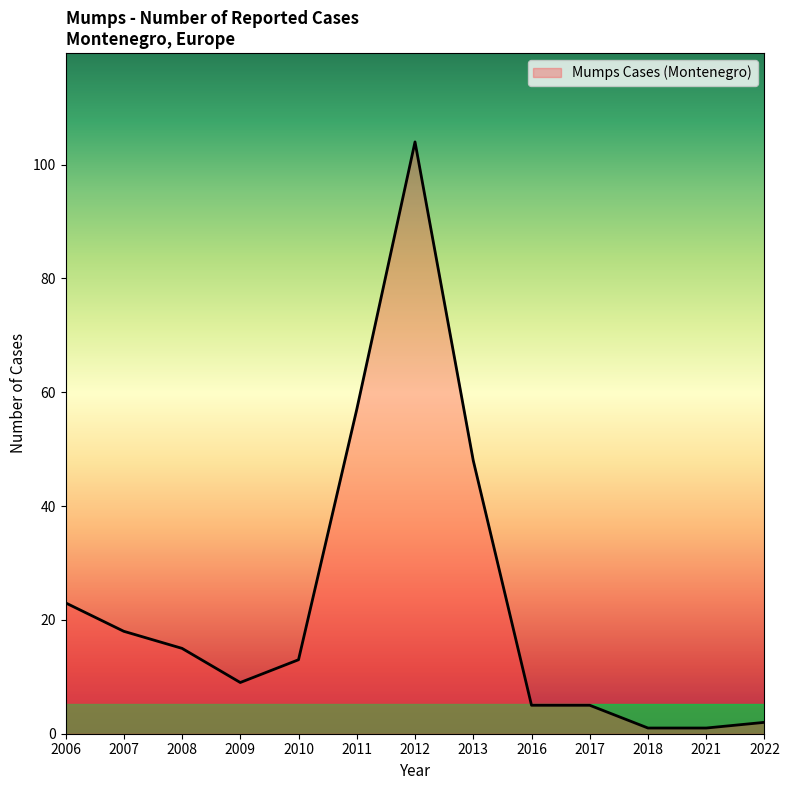

Where is the first local minimum?

2009